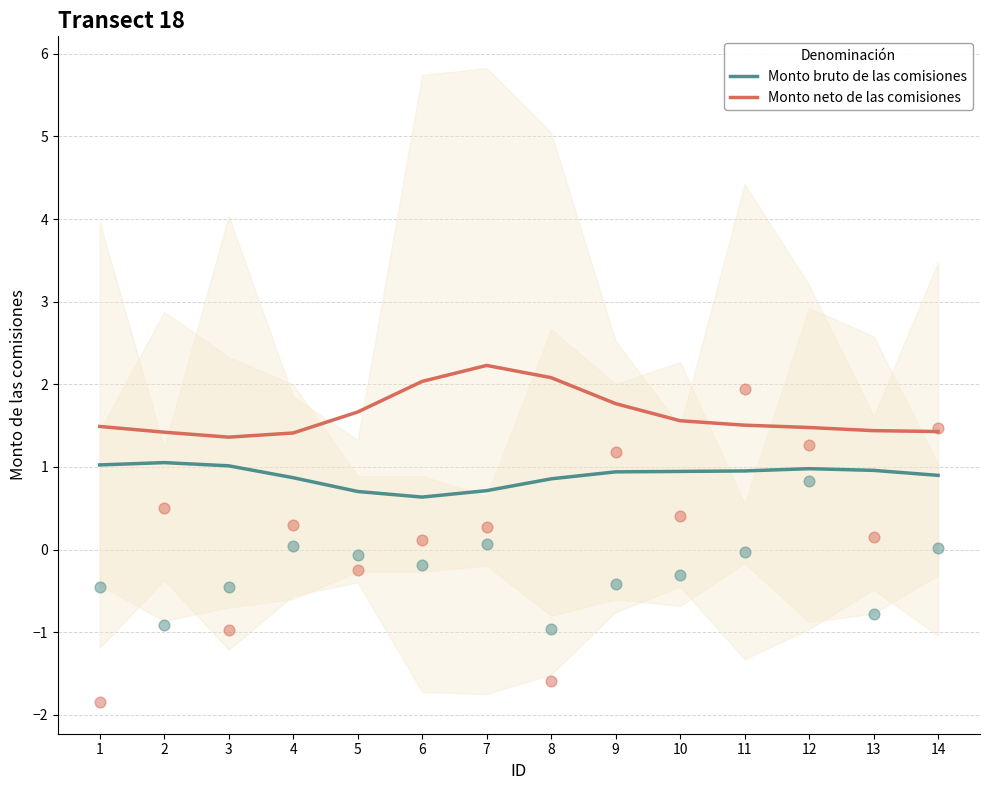

What is the total value across all series at 2?

2.5